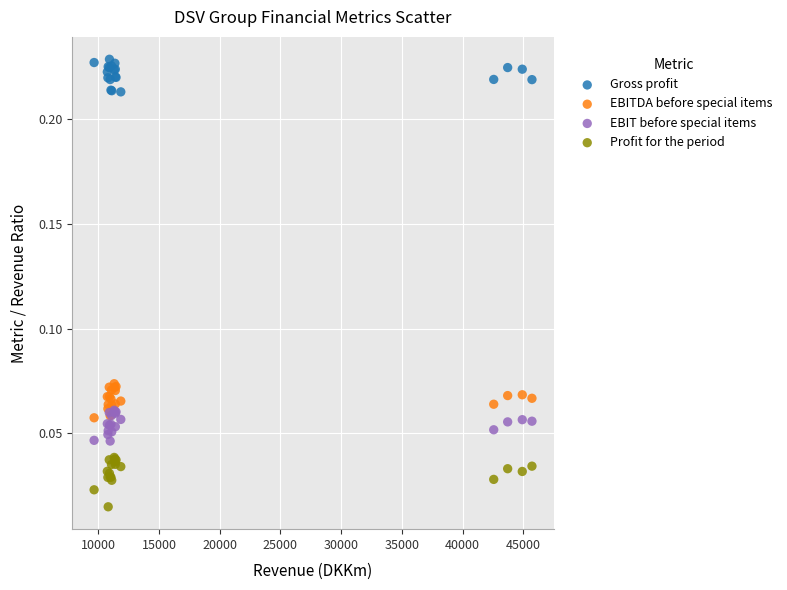

Which series reaches the maximum Y coordinate?

Gross profit